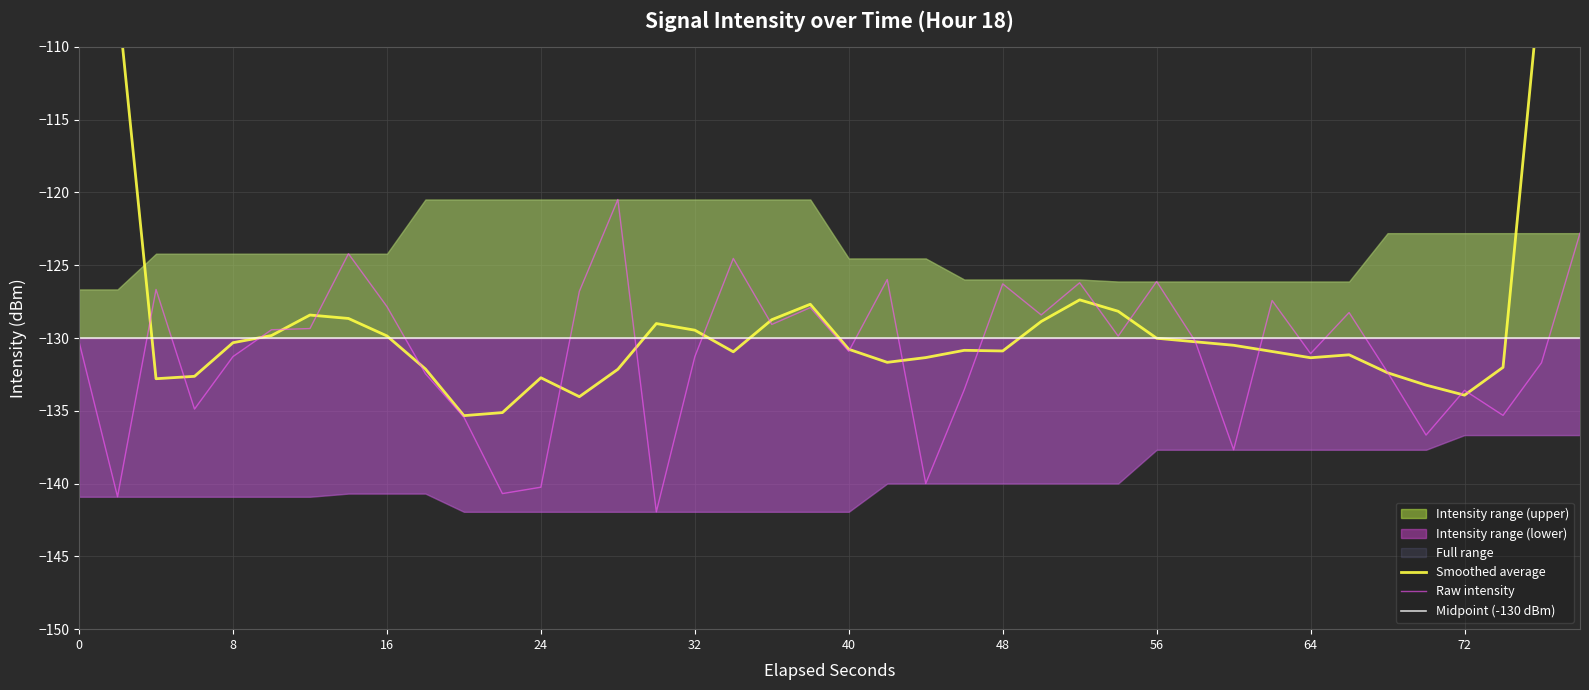

What is the value of the 39th point from the left?

-131.7